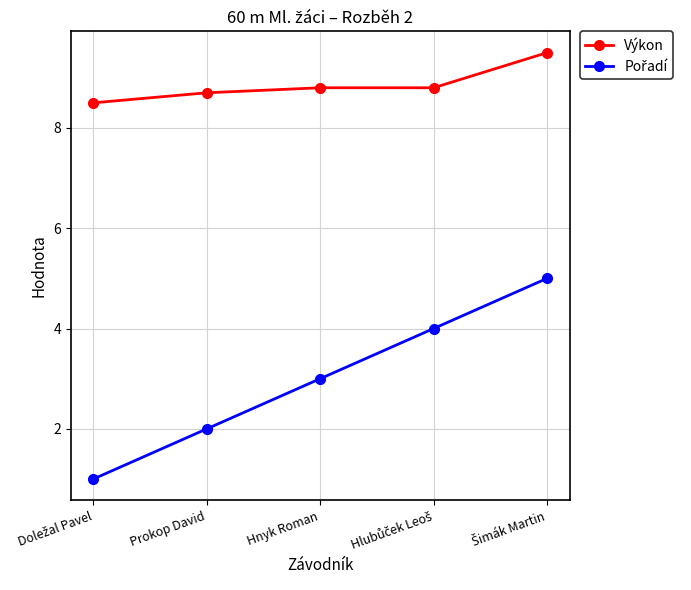

At how many categories does at least one series exceed 7?

5